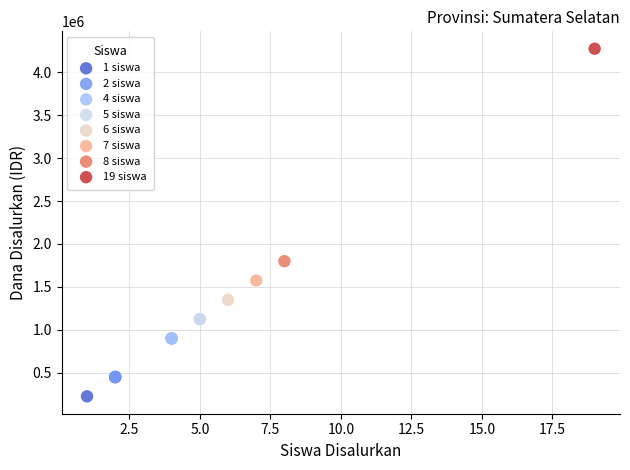

What are all the series names shown in the legend?

1 siswa, 2 siswa, 4 siswa, 5 siswa, 6 siswa, 7 siswa, 8 siswa, 19 siswa